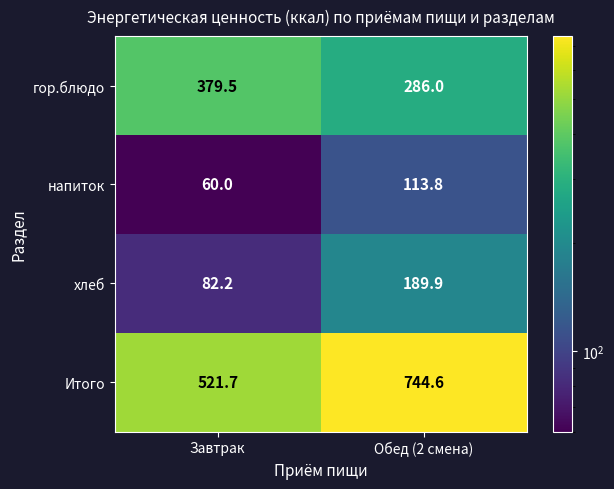

At which label is Итого closest to 633?

Завтрак